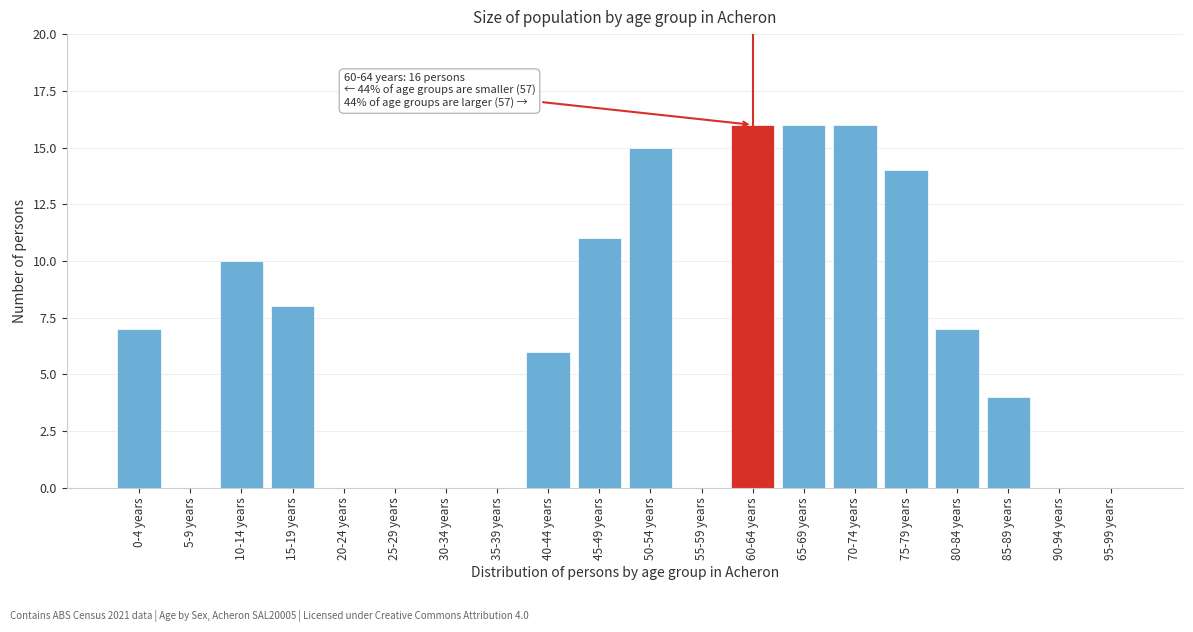

Reading left to right, transcribe all the data shown in this chart.

0-4 years=7	5-9 years=0	10-14 years=10	15-19 years=8	20-24 years=0	25-29 years=0	30-34 years=0	35-39 years=0	40-44 years=6	45-49 years=11	50-54 years=15	55-59 years=0	60-64 years=16	65-69 years=16	70-74 years=16	75-79 years=14	80-84 years=7	85-89 years=4	90-94 years=0	95-99 years=0